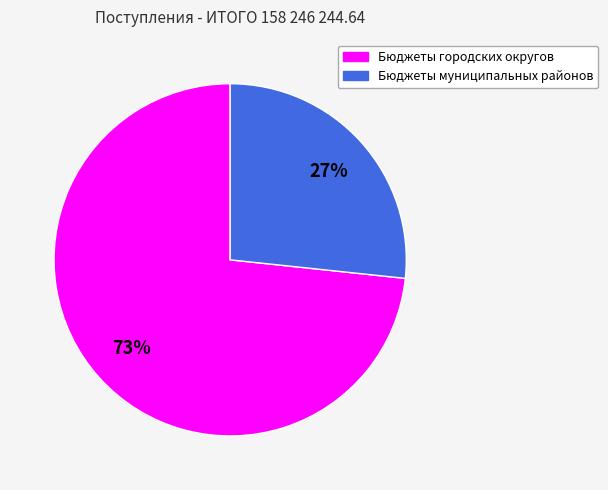

Rank the categories by value from lowest to highest.

Бюджеты муниципальных районов, Бюджеты городских округов